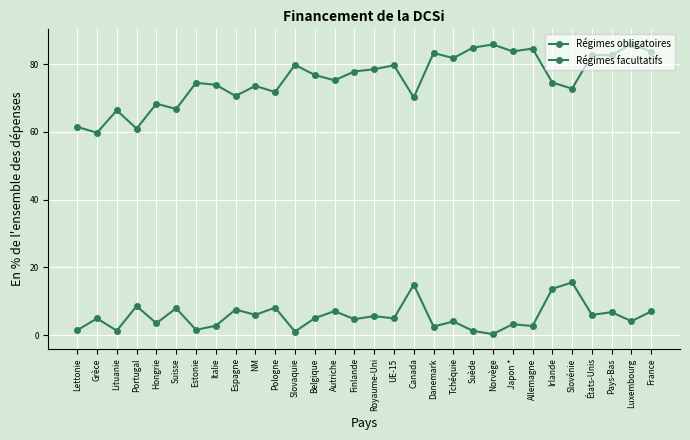

How many lines are shown in the chart?

2